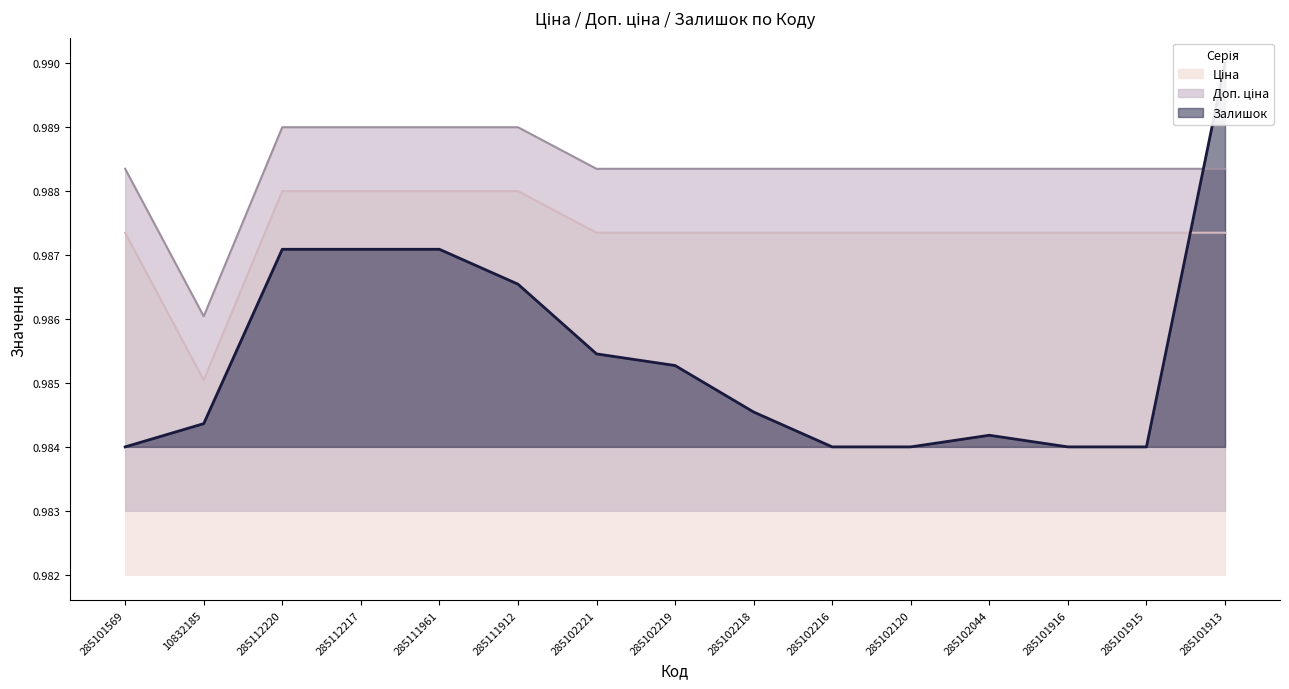

Rank the series by their average value, from lowest to highest.

Залишок, Ціна, Доп. ціна